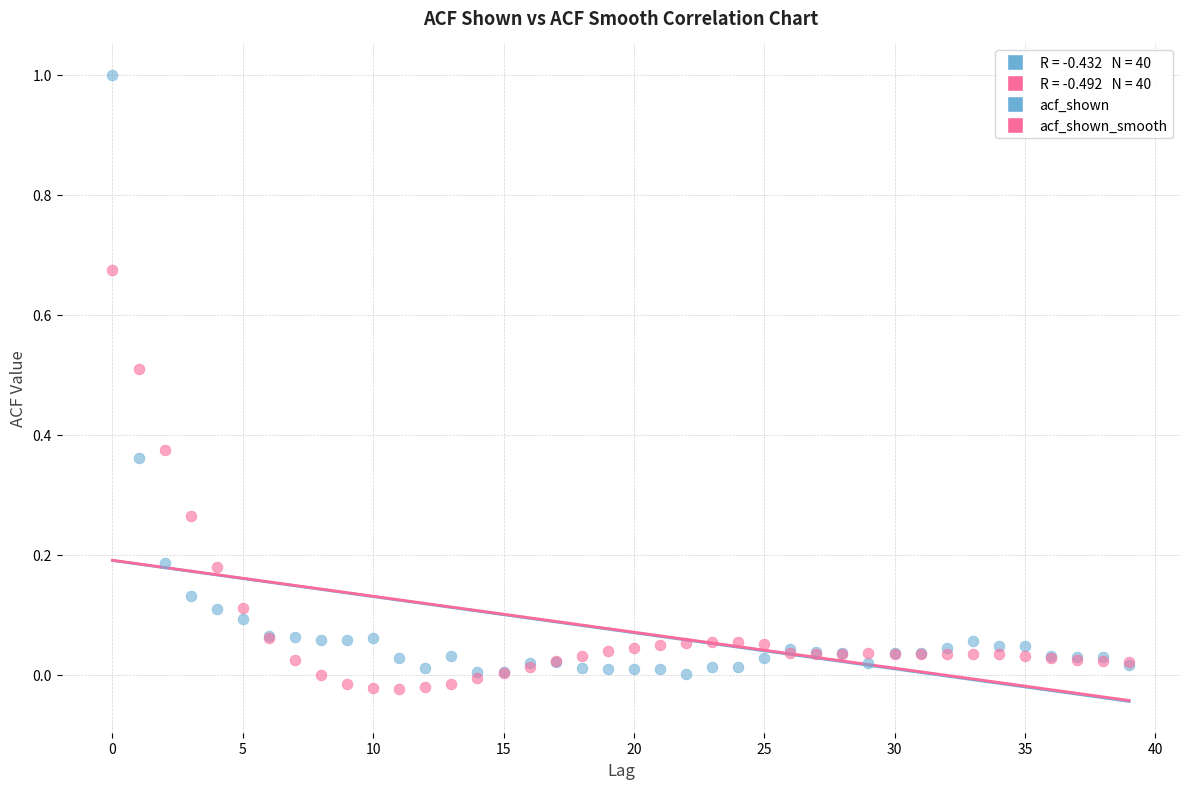

Which series has the widest spread of Y values?

acf_shown